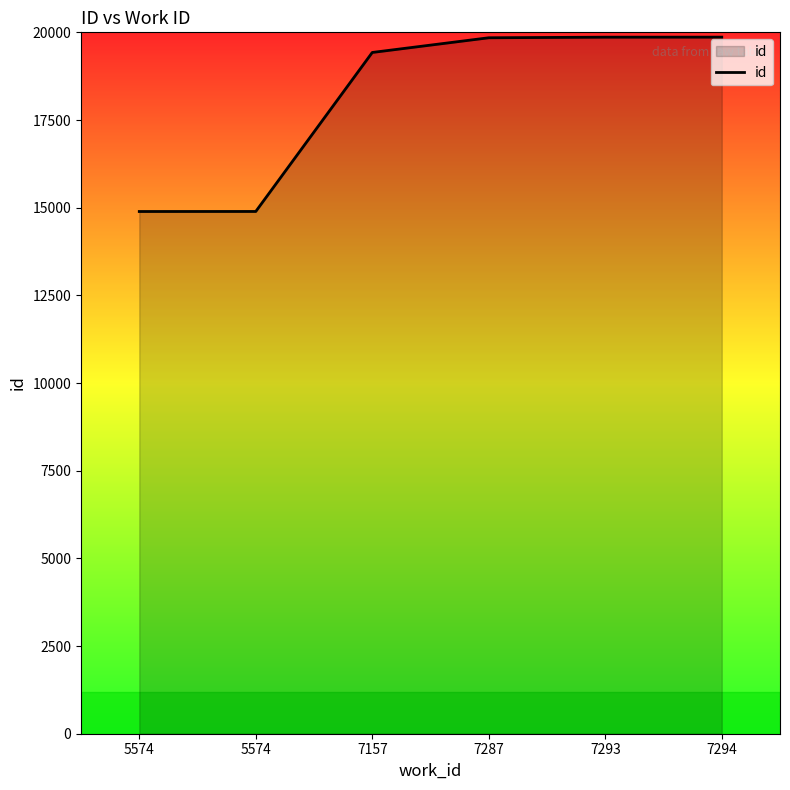

Does the chart have visible grid lines?

No